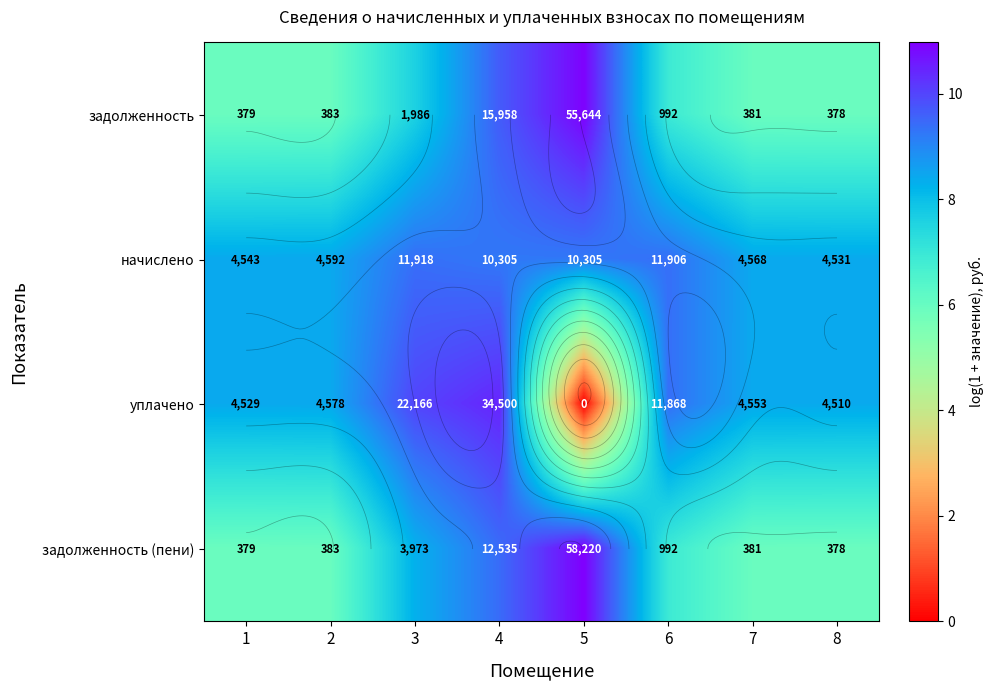

How many values in the задолженность (пени) series exceed 6?

4